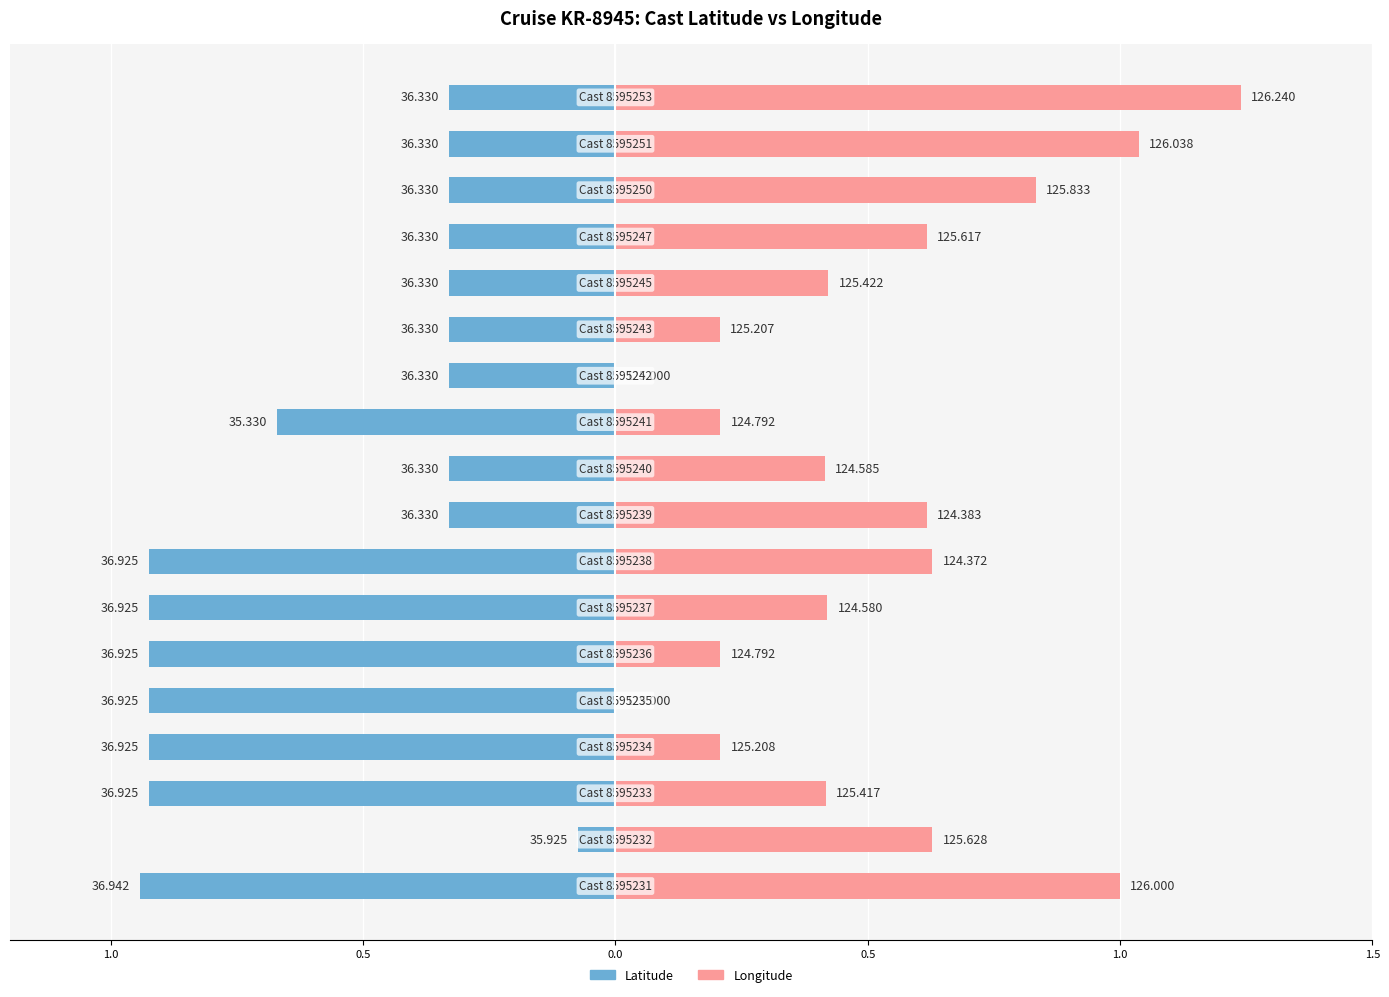

What is the value of the Latitude bar at the 7th from the left?

-0.9